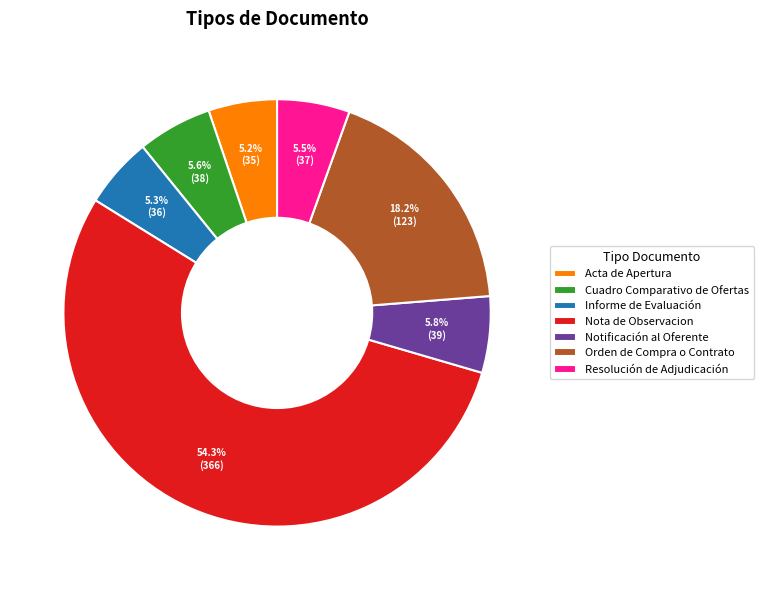

What percentage is NOT represented by Orden de Compra o Contrato?

81.8%